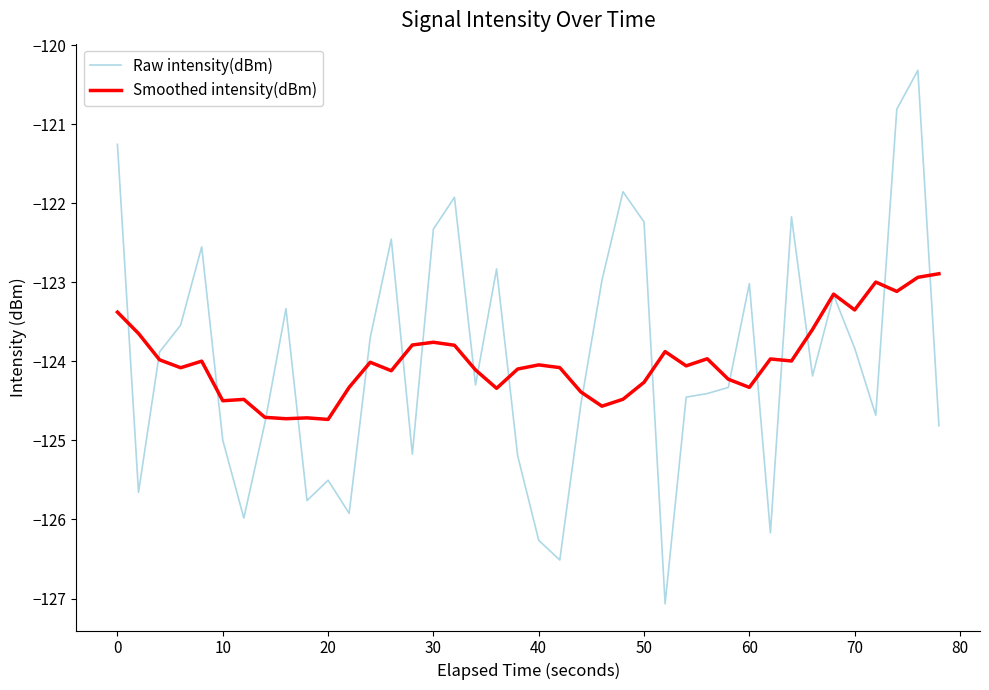

List the series in order of their peak value, lowest first.

Smoothed intensity(dBm), Raw intensity(dBm)